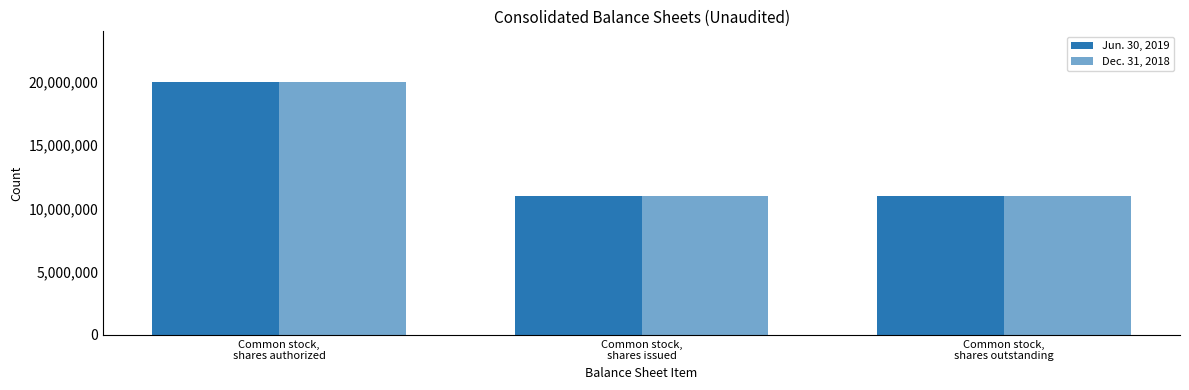

How many bars are there in each group?

2